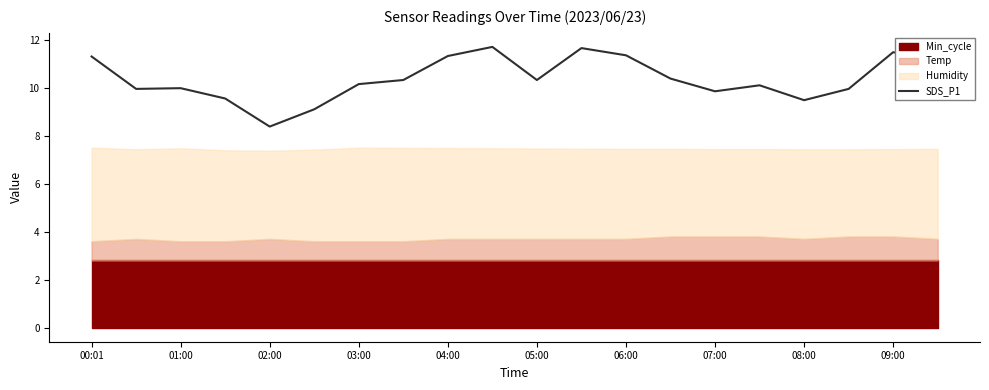

Is it true that SDS_P1 equals 10.3 at 05:00?

True